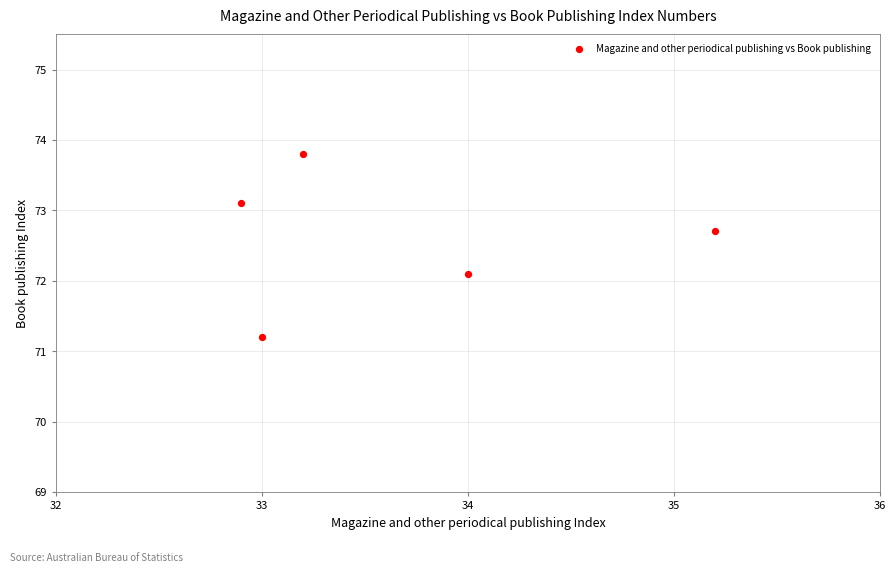

What is the range of Y values (max minus min)?

2.6